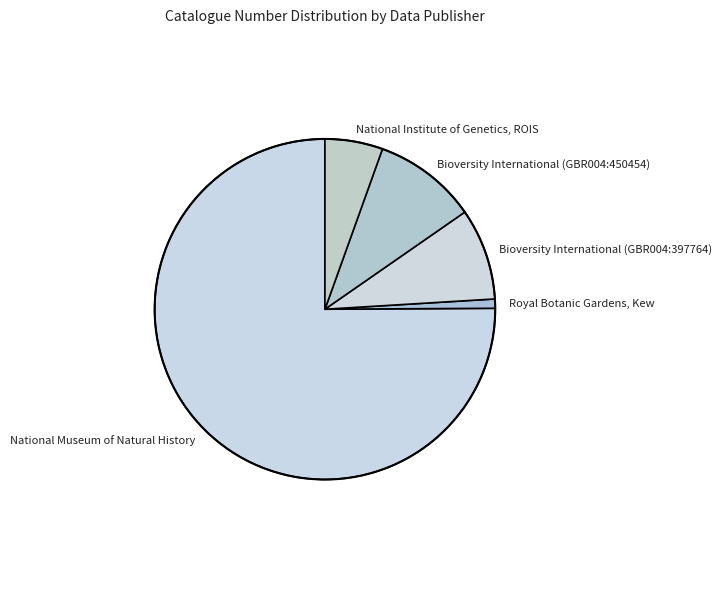

Which slice is the largest?

National Museum of Natural History